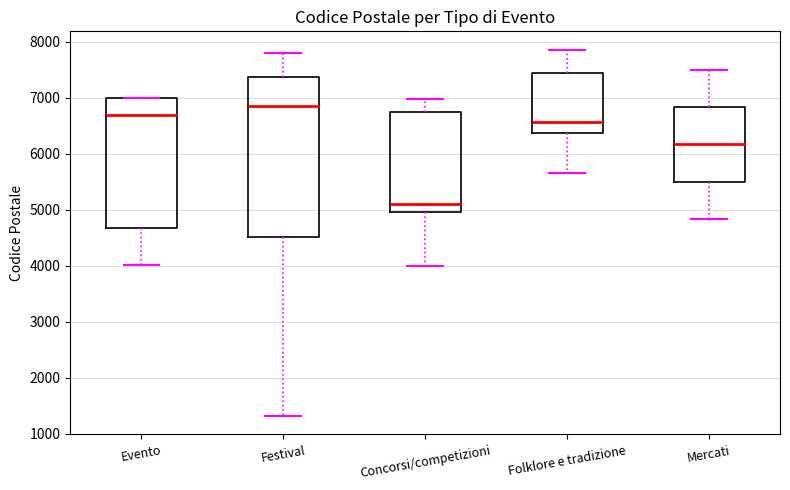

Reading left to right, read every box against the y-axis: the position of its median line, the range the box covers, and the ends of its whiskers. The values are not printed on the chart, so give them approximately, as read against the axis.

Evento: median 6700, box 4700 to 7000, whiskers 4000 to 7000
Festival: median 6900, box 4500 to 7400, whiskers 1300 to 7800
Concorsi/competizioni: median 5100, box 5000 to 6700, whiskers 4000 to 7000
Folklore e tradizione: median 6600, box 6400 to 7400, whiskers 5700 to 7900
Mercati: median 6200, box 5500 to 6800, whiskers 4800 to 7500